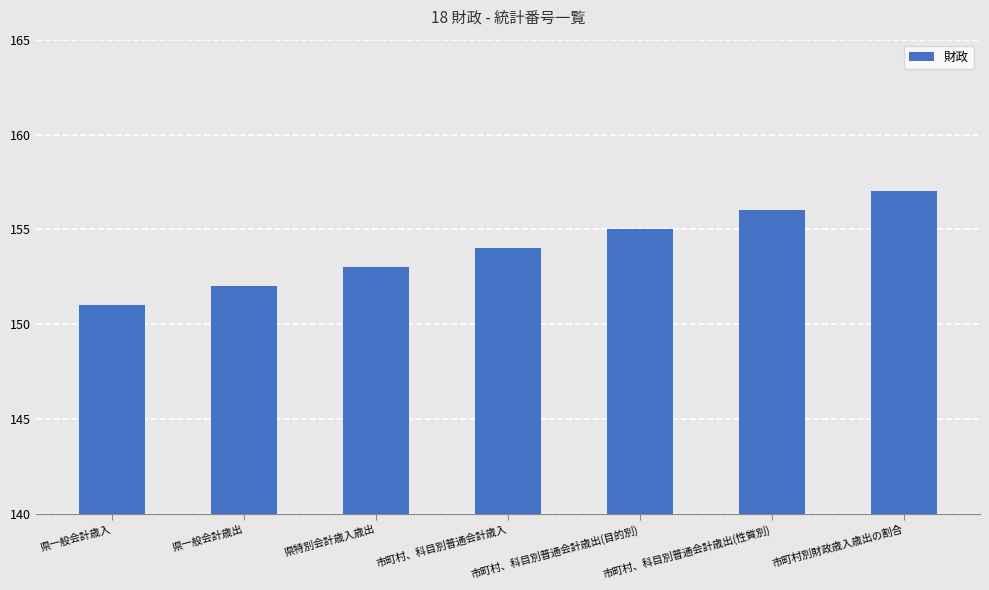

Rank the categories by value from lowest to highest.

県一般会計歳入, 県一般会計歳出, 県特別会計歳入歳出, 市町村、科目別普通会計歳入, 市町村、科目別普通会計歳出(目的別), 市町村、科目別普通会計歳出(性質別), 市町村別財政歳入歳出の割合